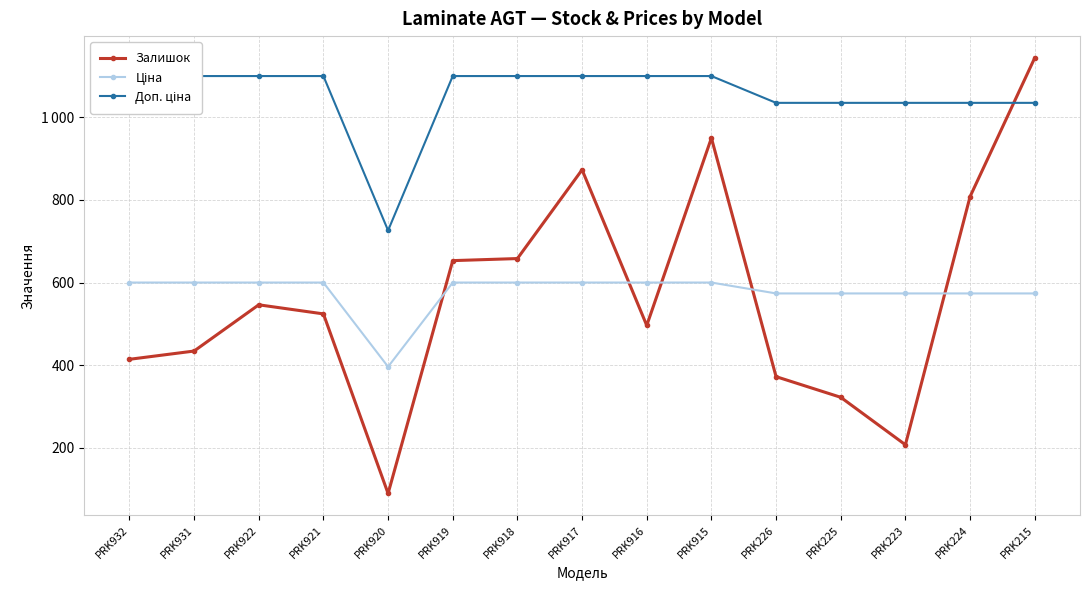

At which label is Ціна closest to 497?

PRK226